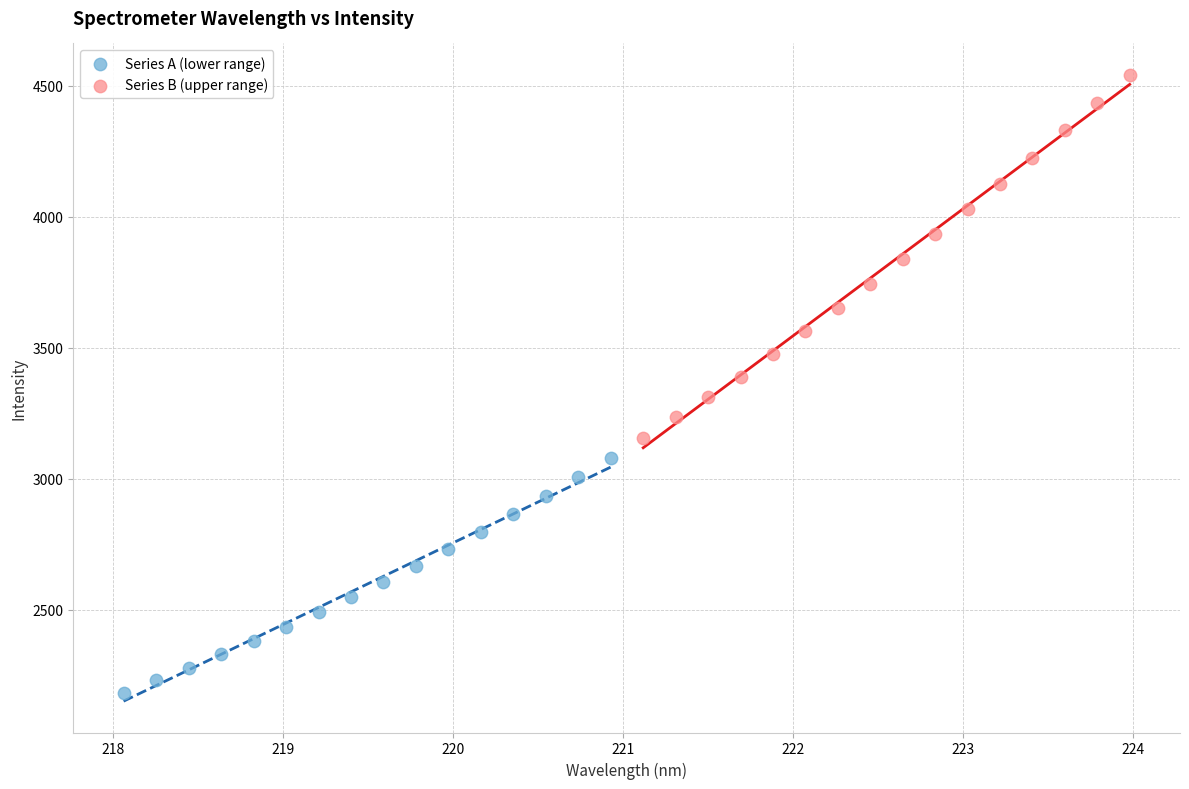

What are all the series names shown in the legend?

Series A (lower range), Series B (upper range)